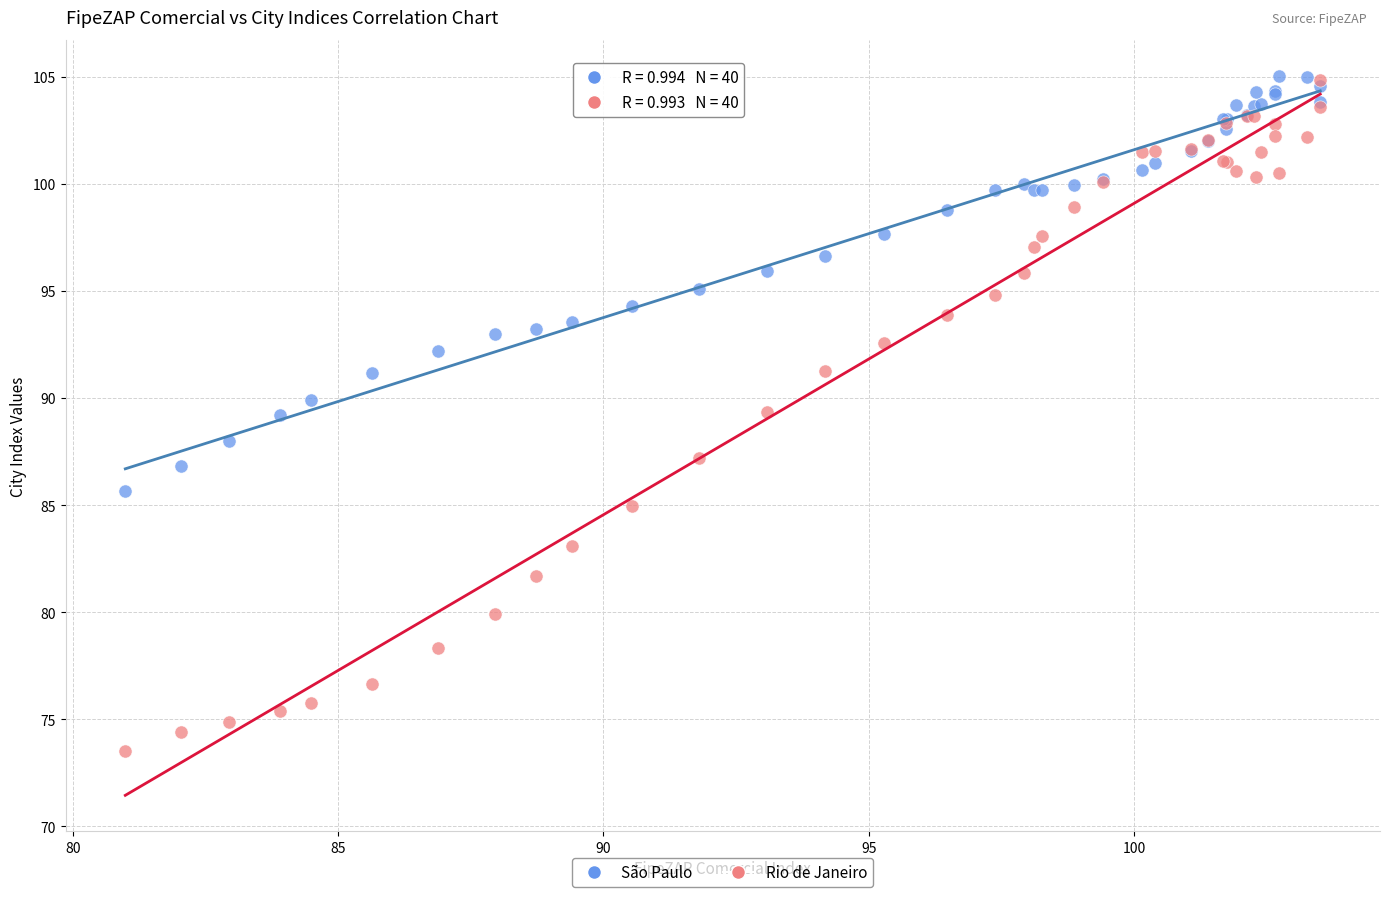

What are all the series names shown in the legend?

São Paulo, Rio de Janeiro